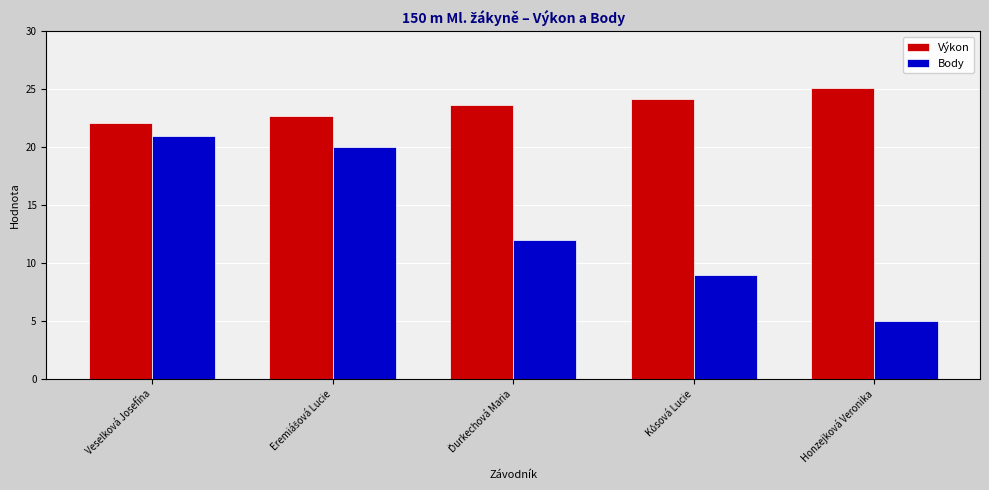

Read the Body value at Veselková Josefína.

21.0